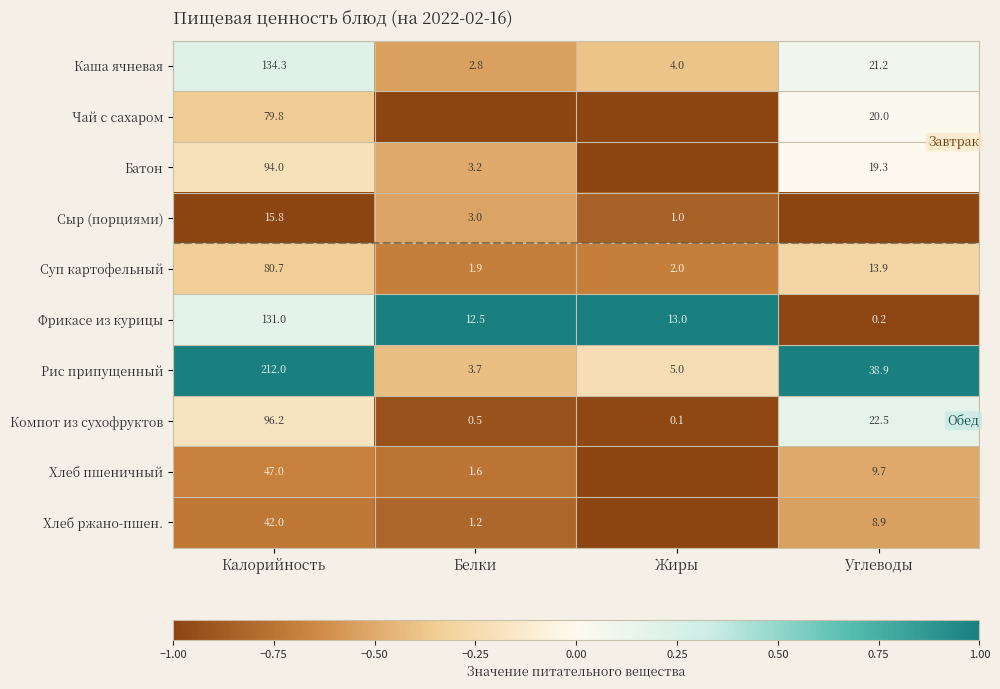

What is the sum of all Компот из сухофруктов values?

119.3